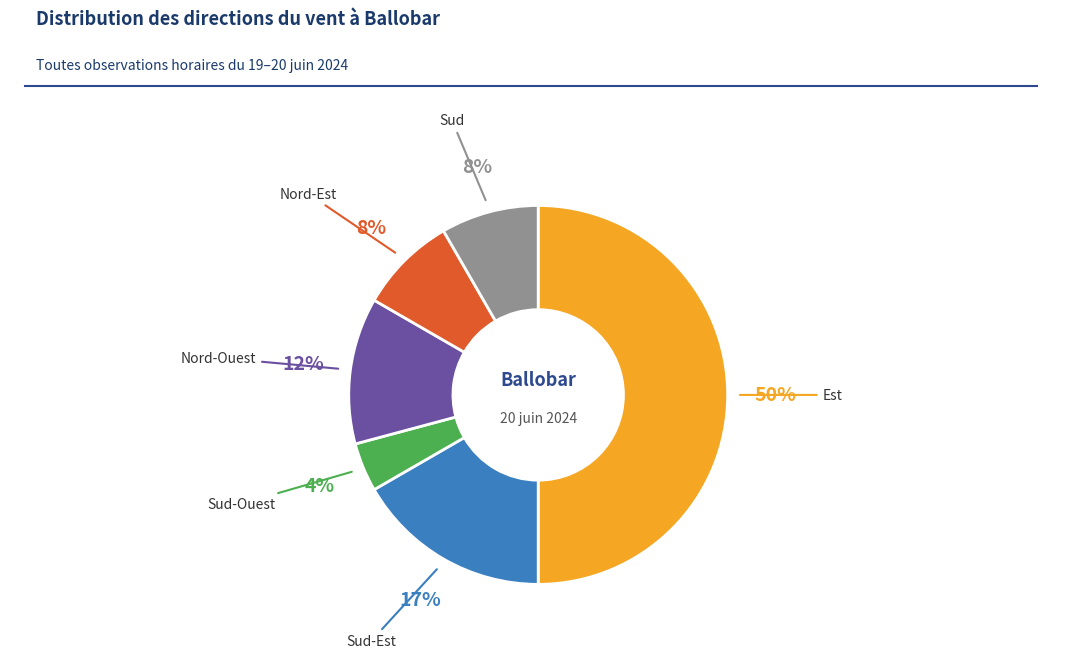

Do Sud-Ouest and Nord-Est together represent more than half of the pie?

No